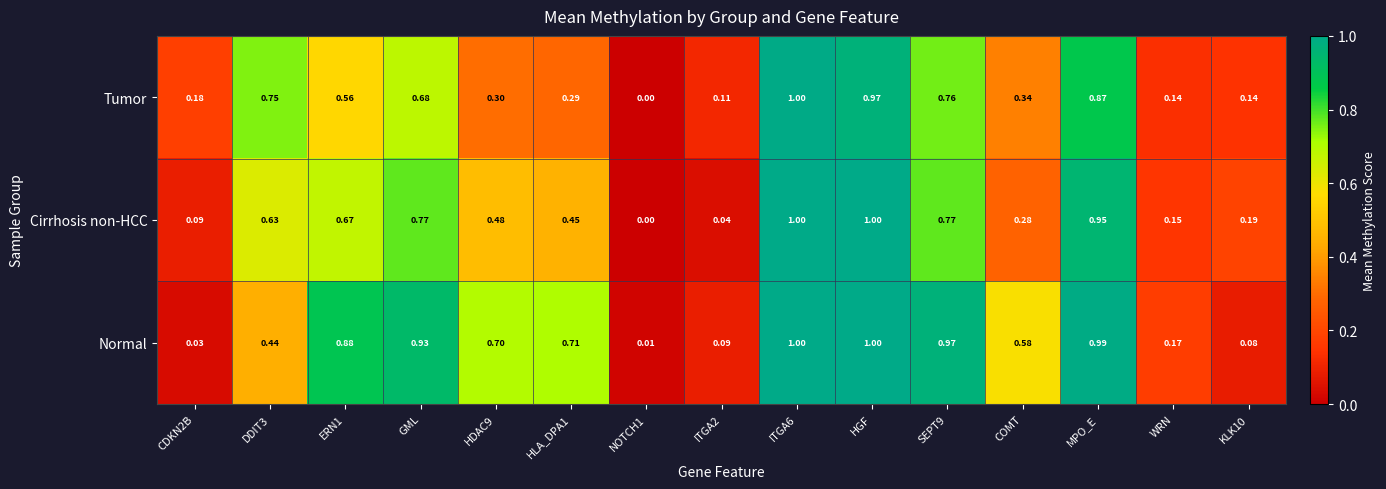

Which series changed the most between HGF and WRN?

Cirrhosis non-HCC